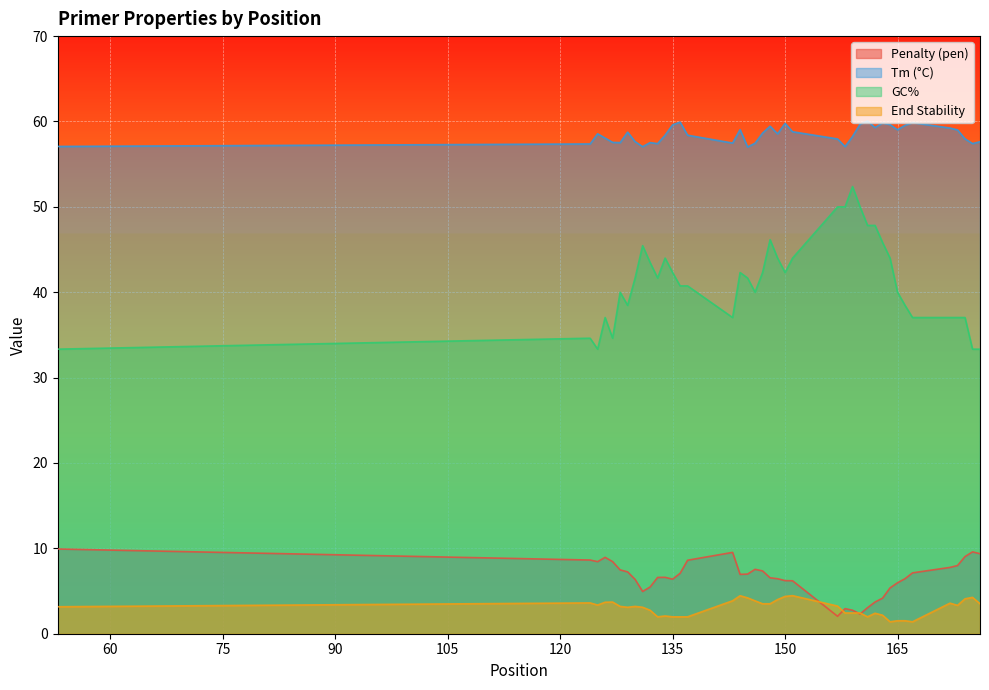

What is the maximum value shown in the chart?

60.1